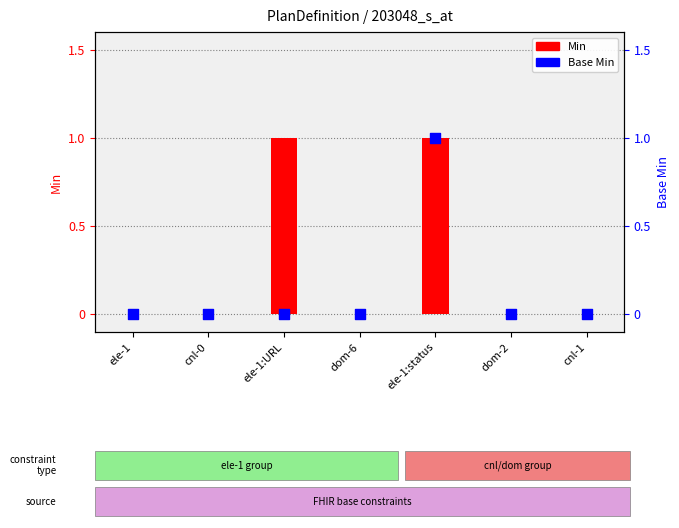

At which category is the sum across all series the highest?

ele-1:status